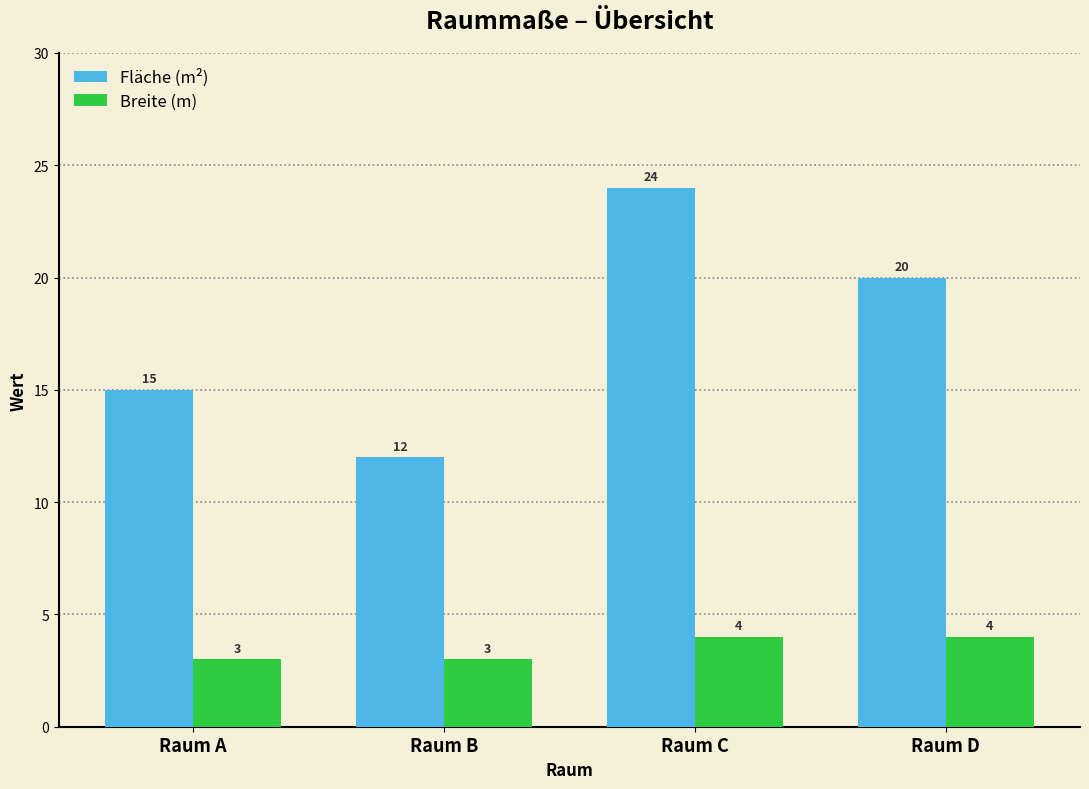

Which series has the widest spread of values?

Fläche (m²)